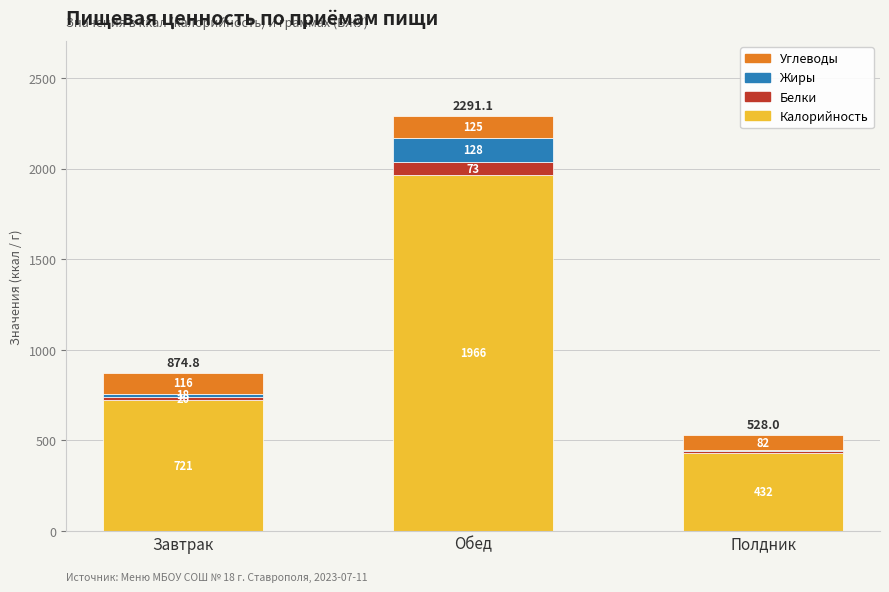

What is the maximum value for Калорийность?

1965.9